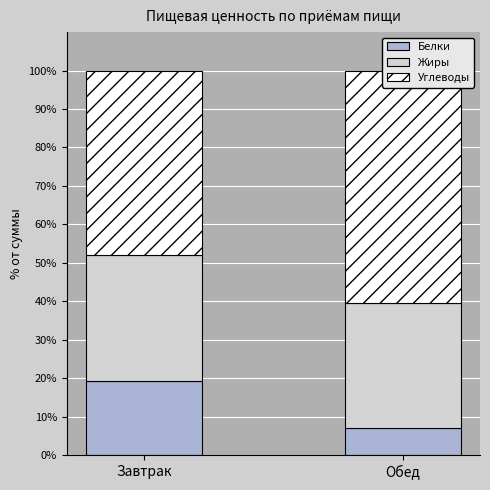

What is the spread (max minus min) of values at Обед?

53.5